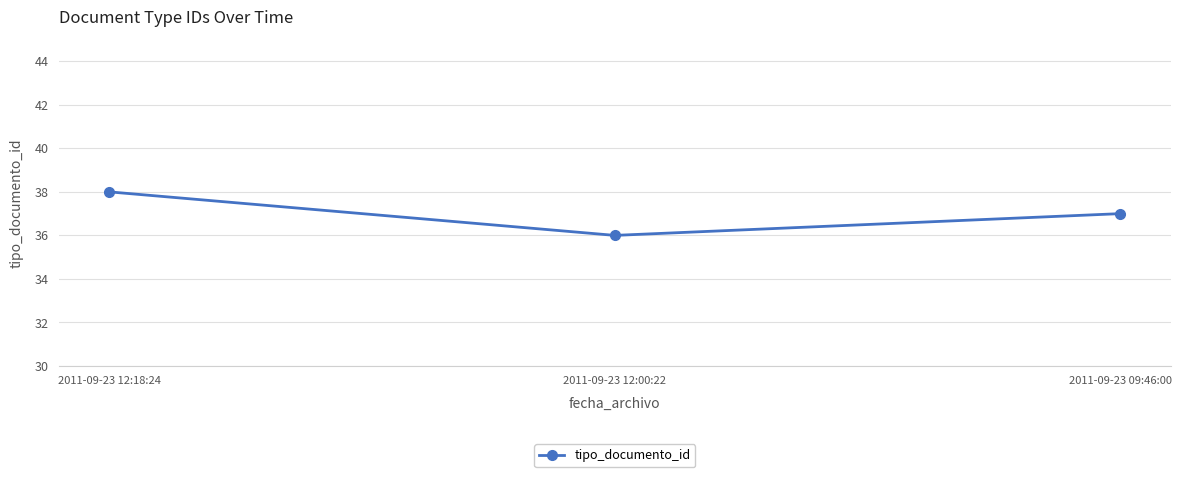

What is the label of the 3rd point from the left?

2011-09-23 09:46:00